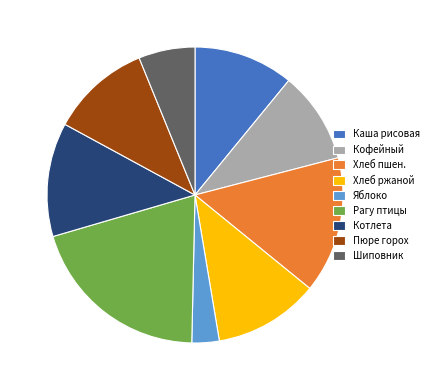

Combined, do Котлета and Каша рисовая account for over 50%?

No